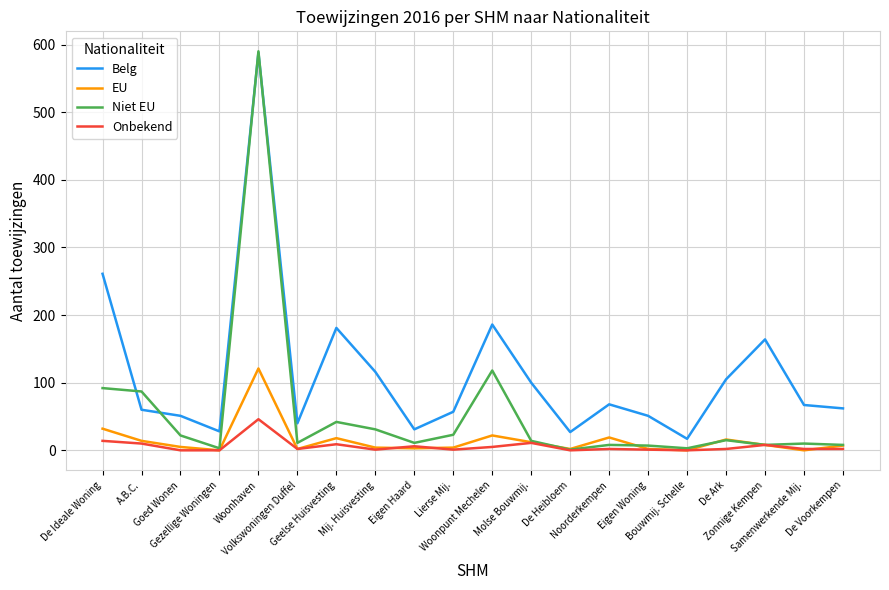

True or false: Belg and EU cross at least once.

False